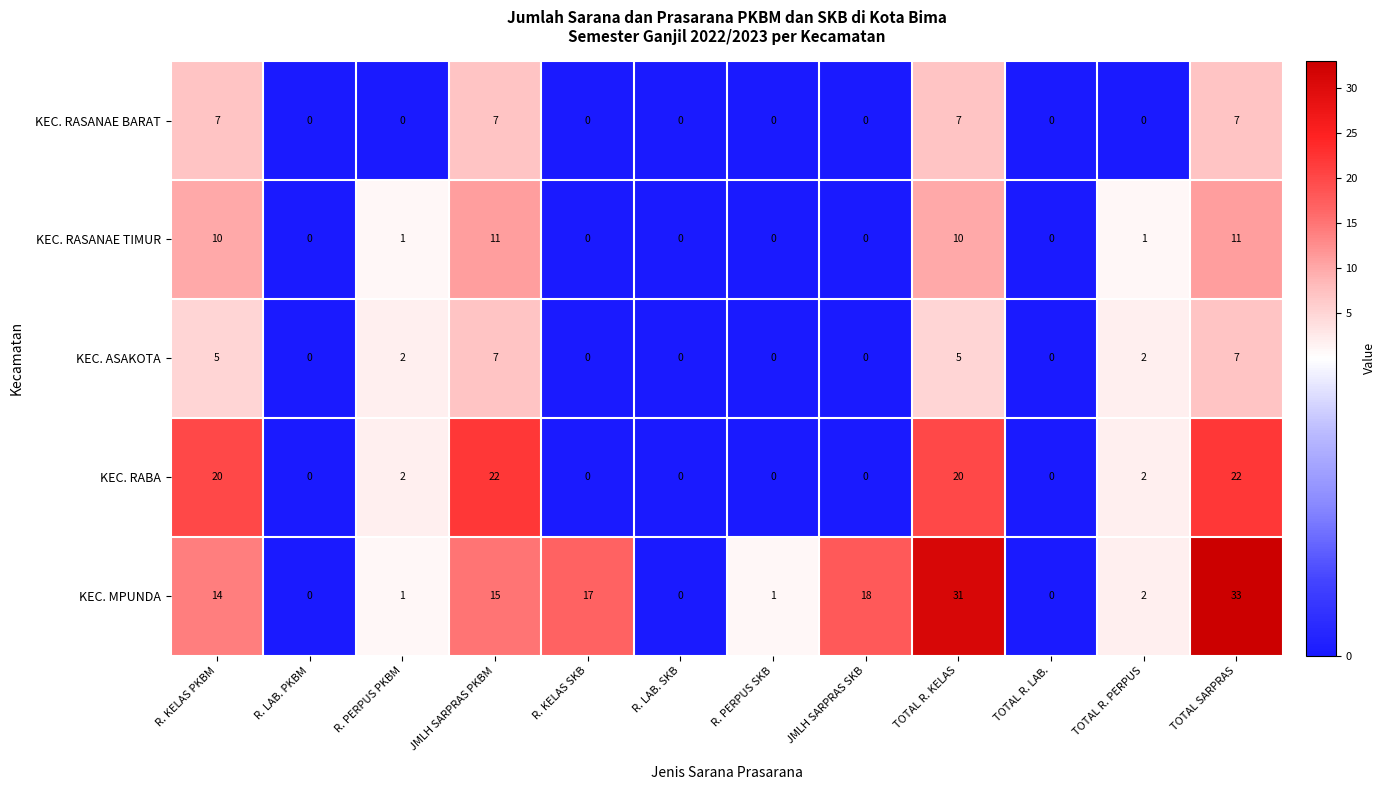

What is the maximum value shown in the chart?

33